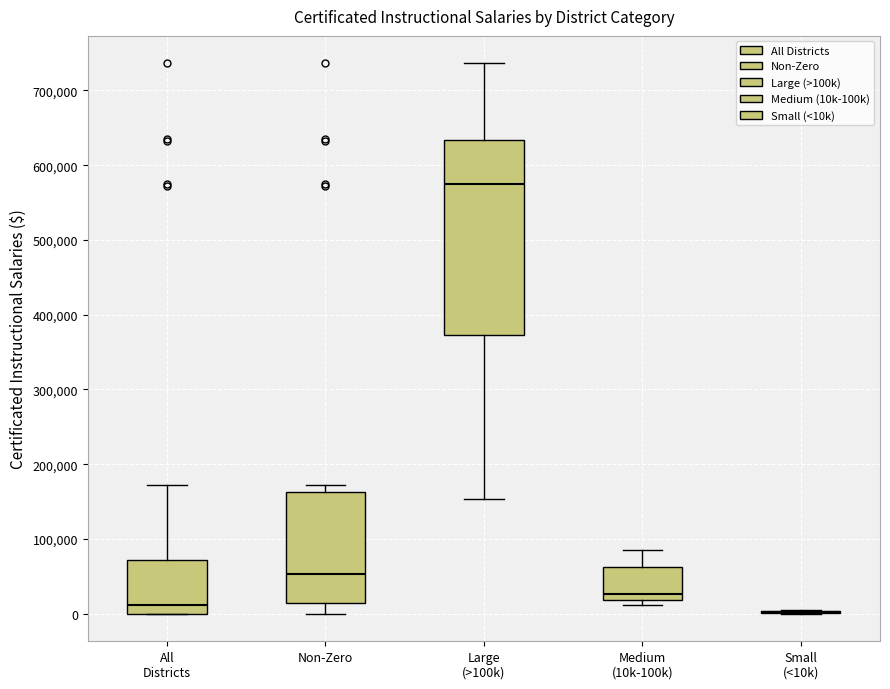

Where is the upper edge of the box for Non-Zero on the y-axis? The values are not printed on the chart, so give them approximately, as read against the axis.

160000